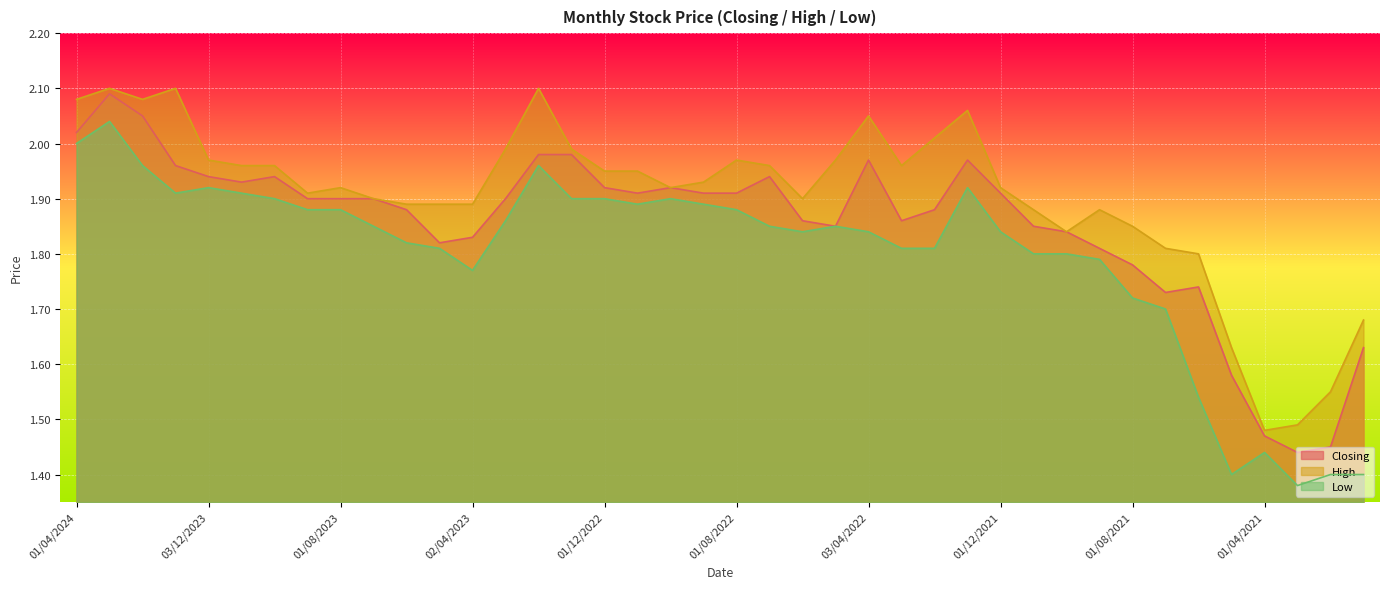

Which series has the widest spread of values?

Low